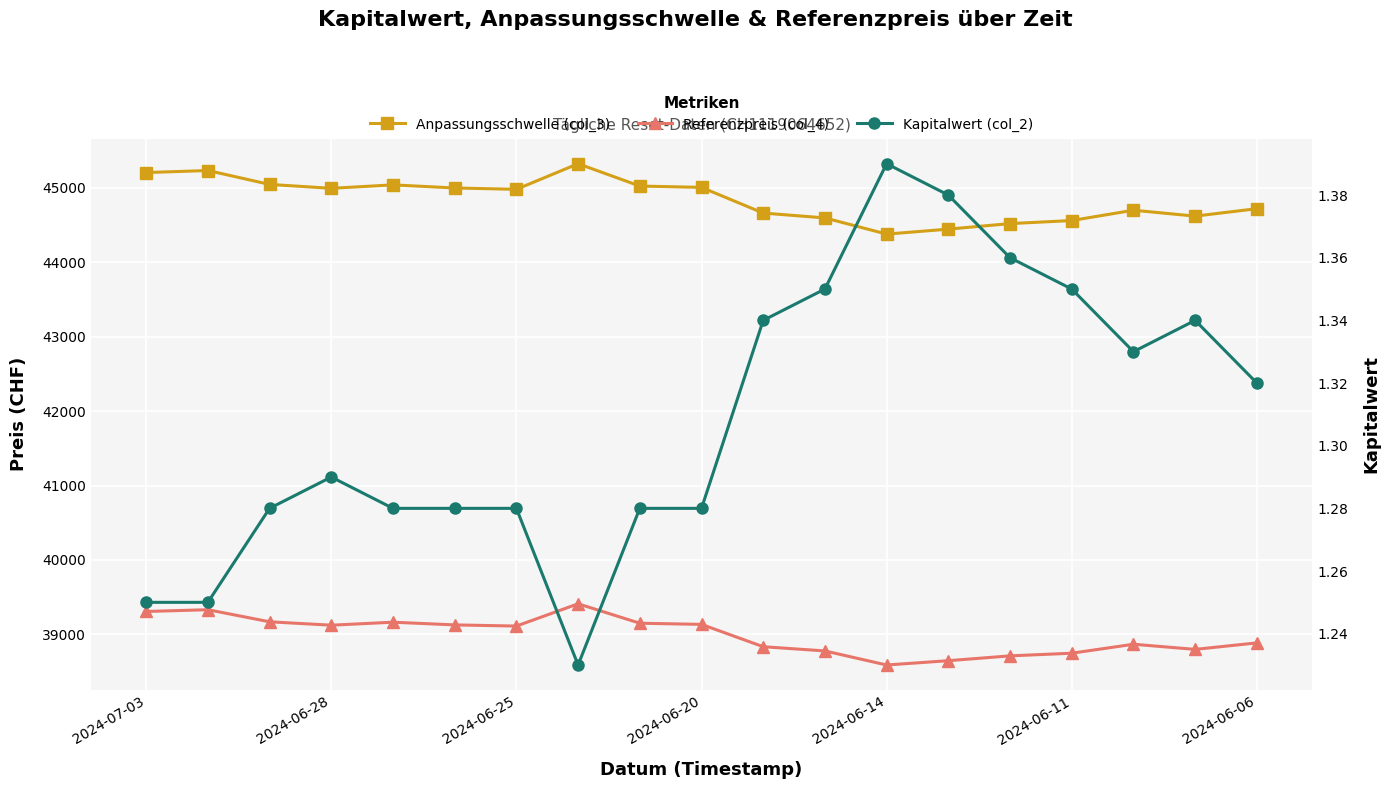

What is the value of the Kapitalwert (col_2) point at the 8th from the left?

1.2